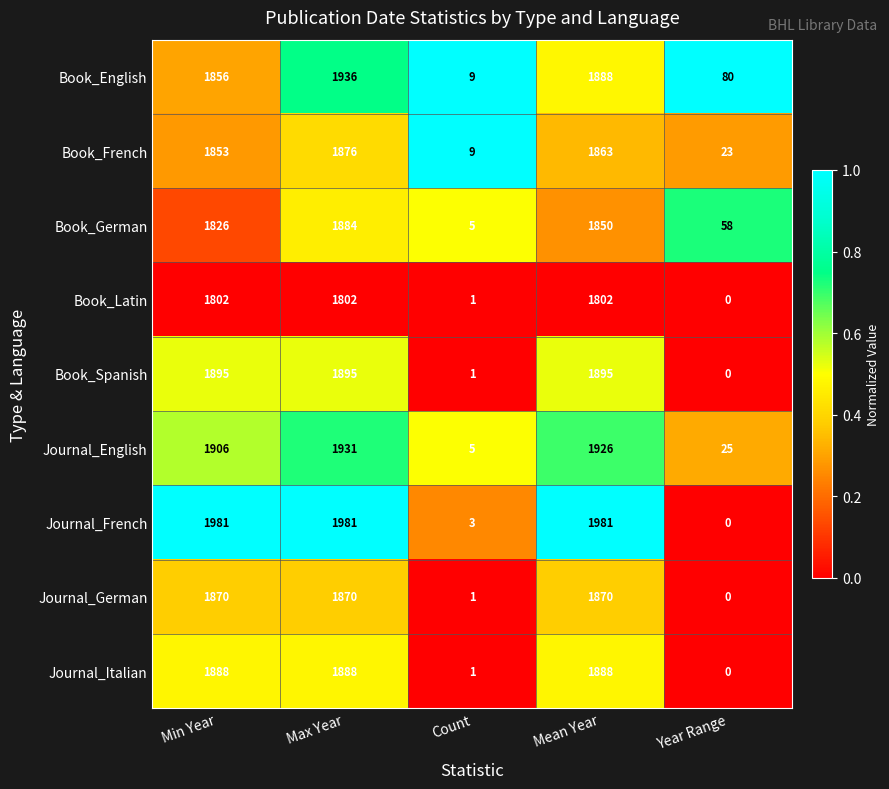

Which series changed the most between Max Year and Mean Year?

Book_English